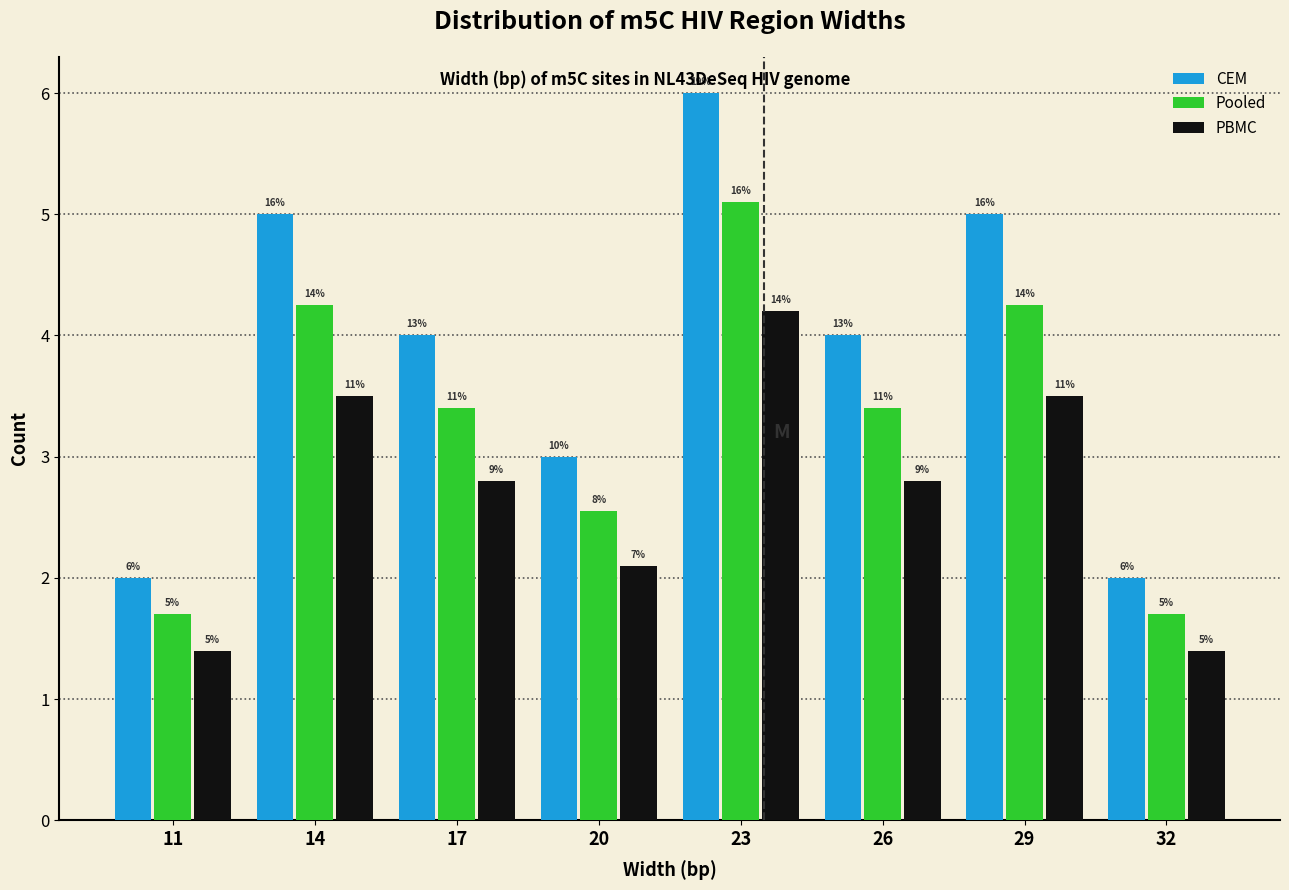

How many bars are there in total?

24